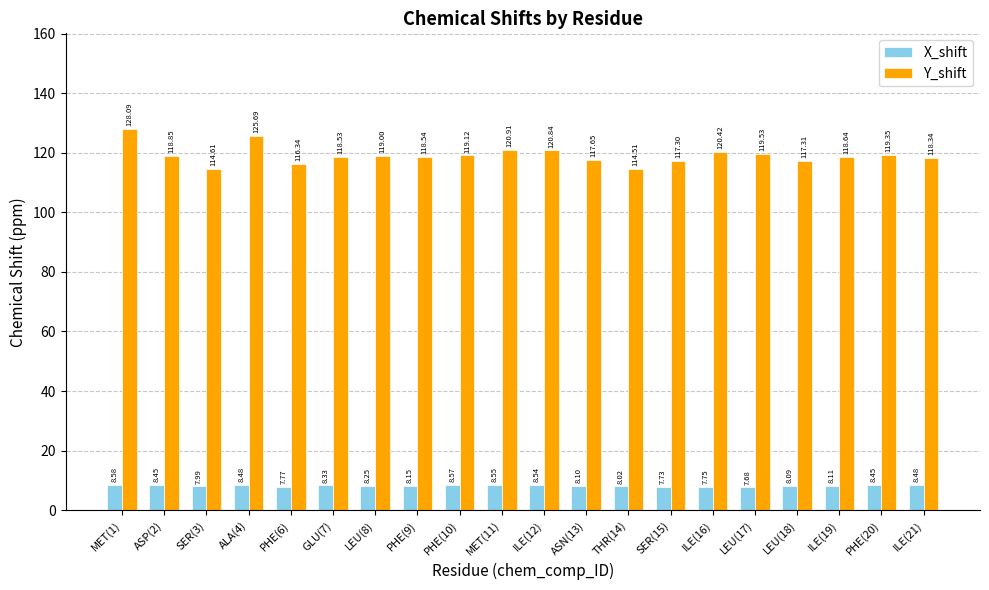

What are all the series names shown in the legend?

X_shift, Y_shift